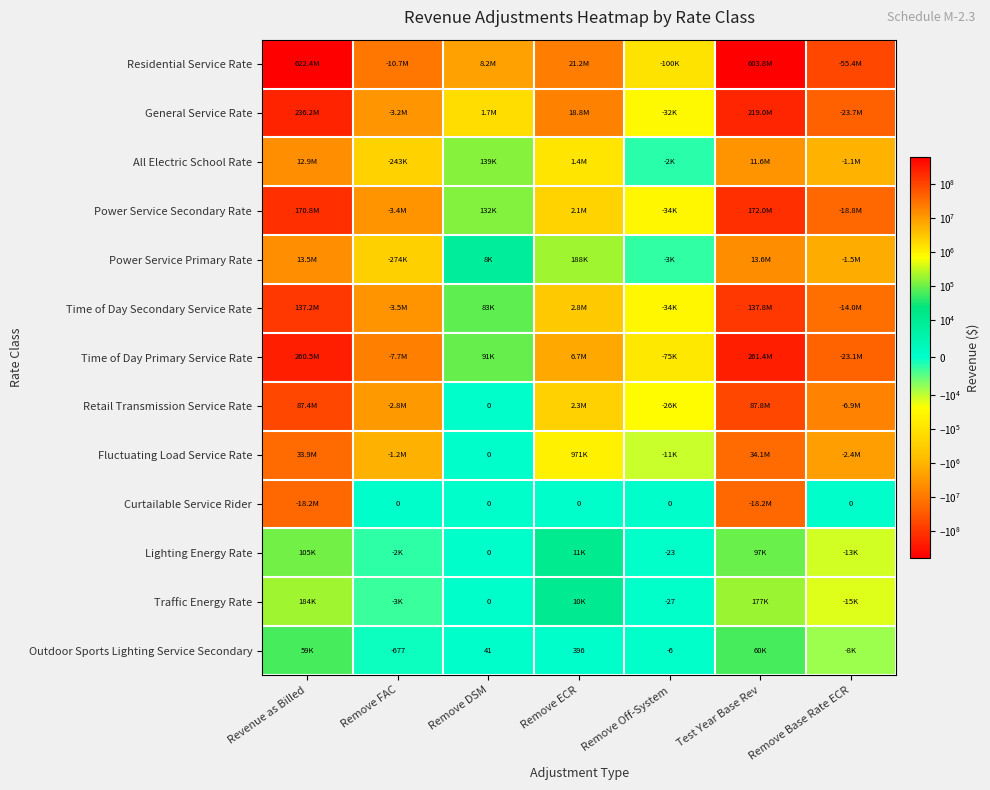

Which series has the largest total across all categories?

Residential Service Rate